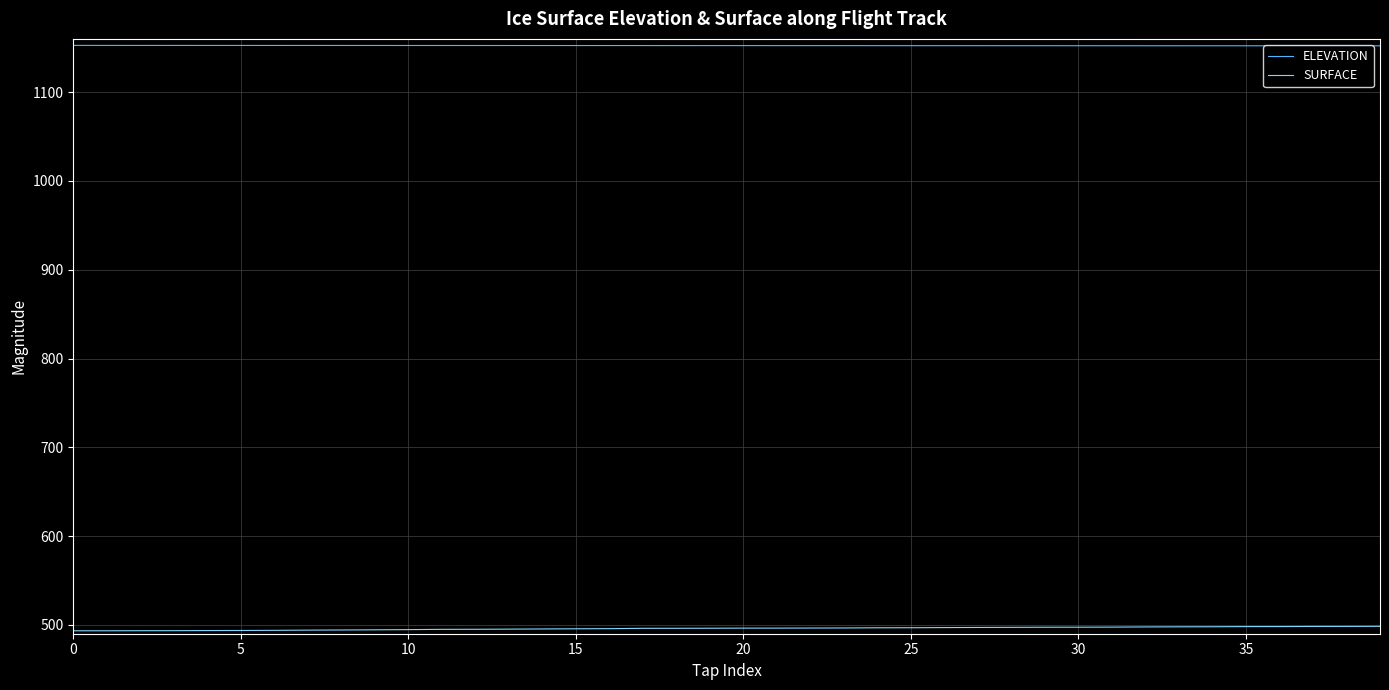

What is the smallest value displayed?

493.3